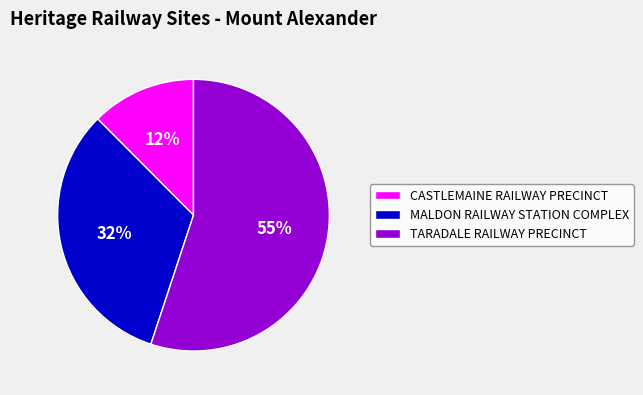

To the nearest percent, what is the combined percentage of CASTLEMAINE RAILWAY PRECINCT and TARADALE RAILWAY PRECINCT?

68%